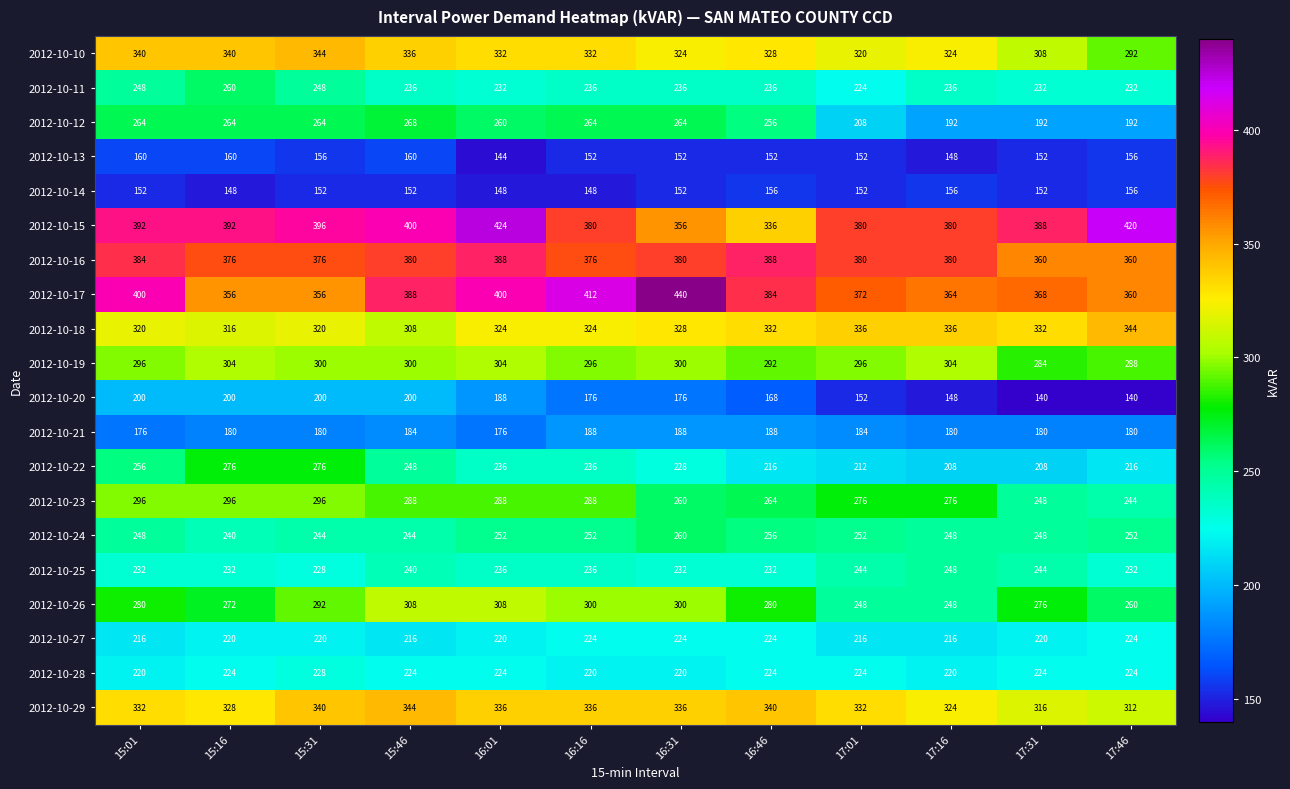

How many distinct data groups are displayed?

20